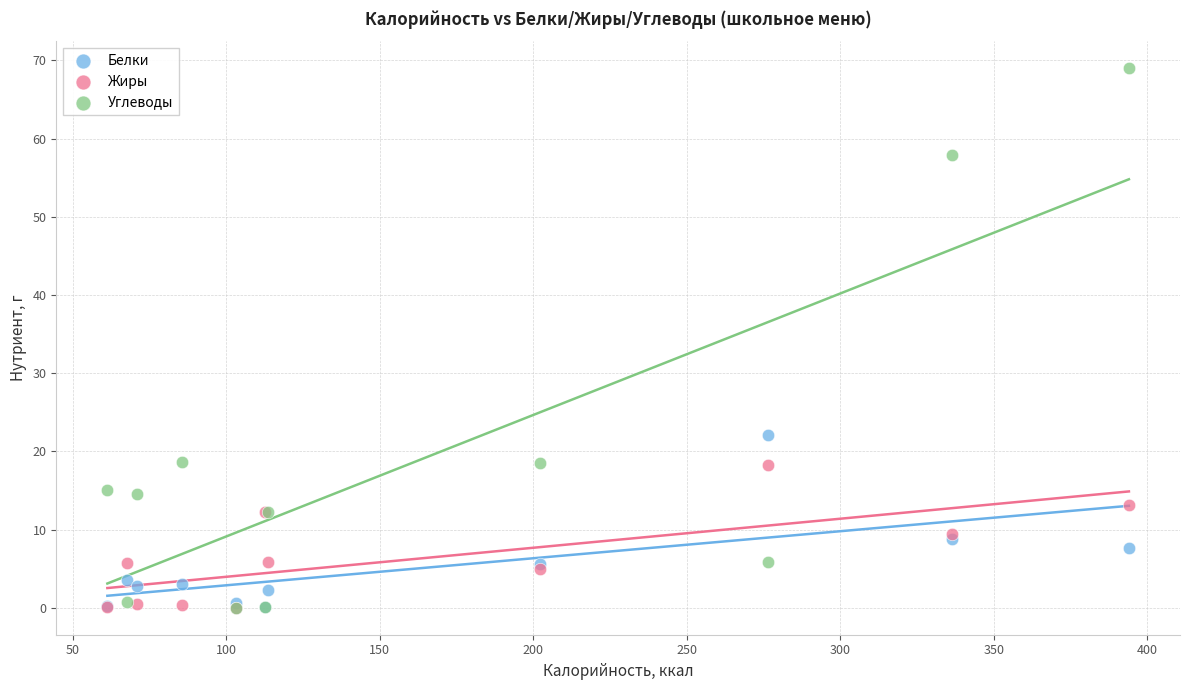

In the Углеводы series, what Y value is closest to 34?

18.7